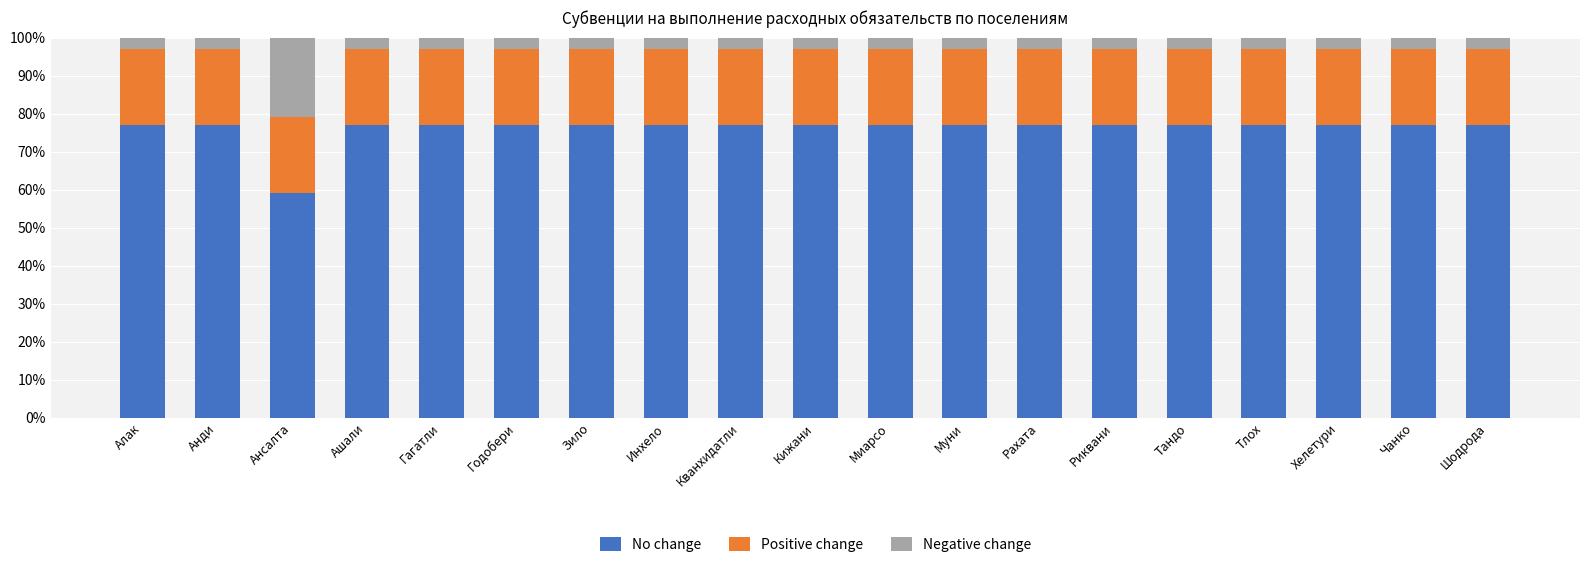

Does the chart contain stacked bars?

Yes